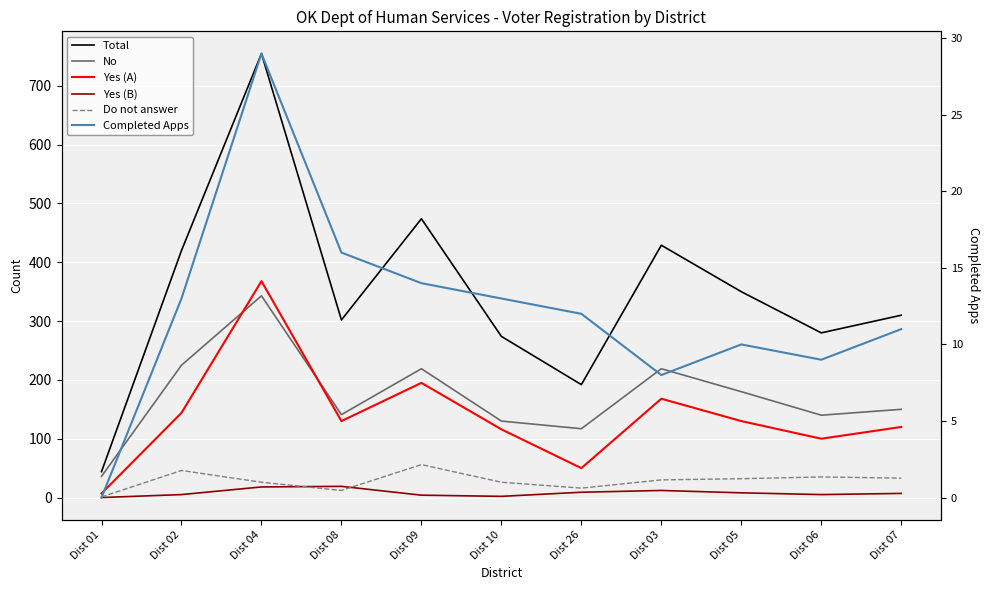

Reading left to right, extract all data points from this chart.

Total: Dist 01=44	Dist 02=420	Dist 04=755	Dist 08=302	Dist 09=474	Dist 10=274	Dist 26=192	Dist 03=429	Dist 05=350	Dist 06=280	Dist 07=310
No: Dist 01=36	Dist 02=225	Dist 04=343	Dist 08=141	Dist 09=219	Dist 10=130	Dist 26=117	Dist 03=219	Dist 05=180	Dist 06=140	Dist 07=150
Yes (A): Dist 01=7	Dist 02=144	Dist 04=368	Dist 08=130	Dist 09=195	Dist 10=116	Dist 26=50	Dist 03=168	Dist 05=130	Dist 06=100	Dist 07=120
Yes (B): Dist 01=0	Dist 02=5	Dist 04=18	Dist 08=19	Dist 09=4	Dist 10=2	Dist 26=9	Dist 03=12	Dist 05=8	Dist 06=5	Dist 07=7
Do not answer: Dist 01=1	Dist 02=46	Dist 04=26	Dist 08=12	Dist 09=56	Dist 10=26	Dist 26=16	Dist 03=30	Dist 05=32	Dist 06=35	Dist 07=33
Completed Apps: Dist 01=0	Dist 02=13	Dist 04=29	Dist 08=16	Dist 09=14	Dist 10=13	Dist 26=12	Dist 03=8	Dist 05=10	Dist 06=9	Dist 07=11